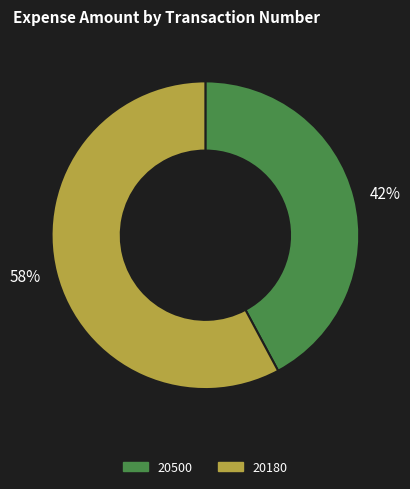

To the nearest percent, what percentage of the pie is 20180?

58%